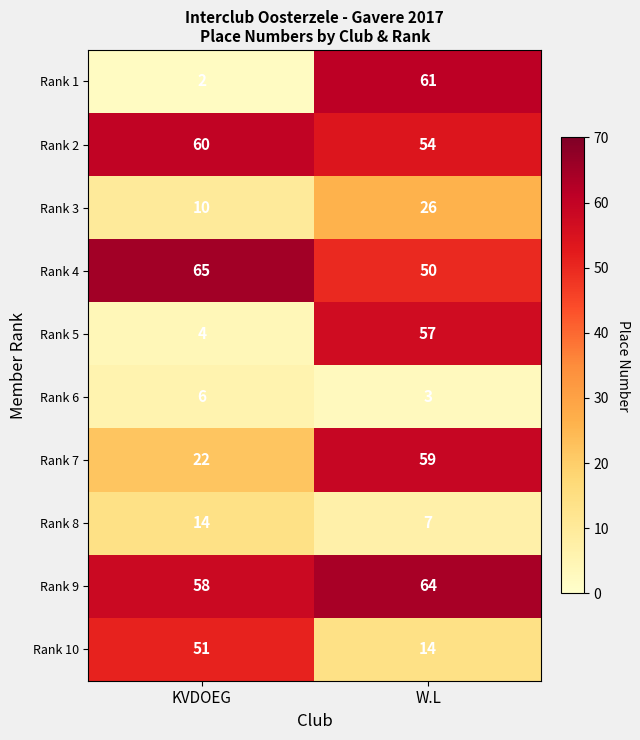

What is the smallest value displayed?

2